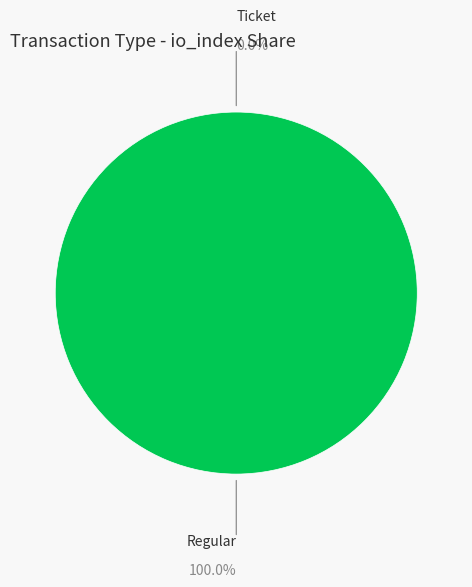

How many slices are in this pie chart?

2